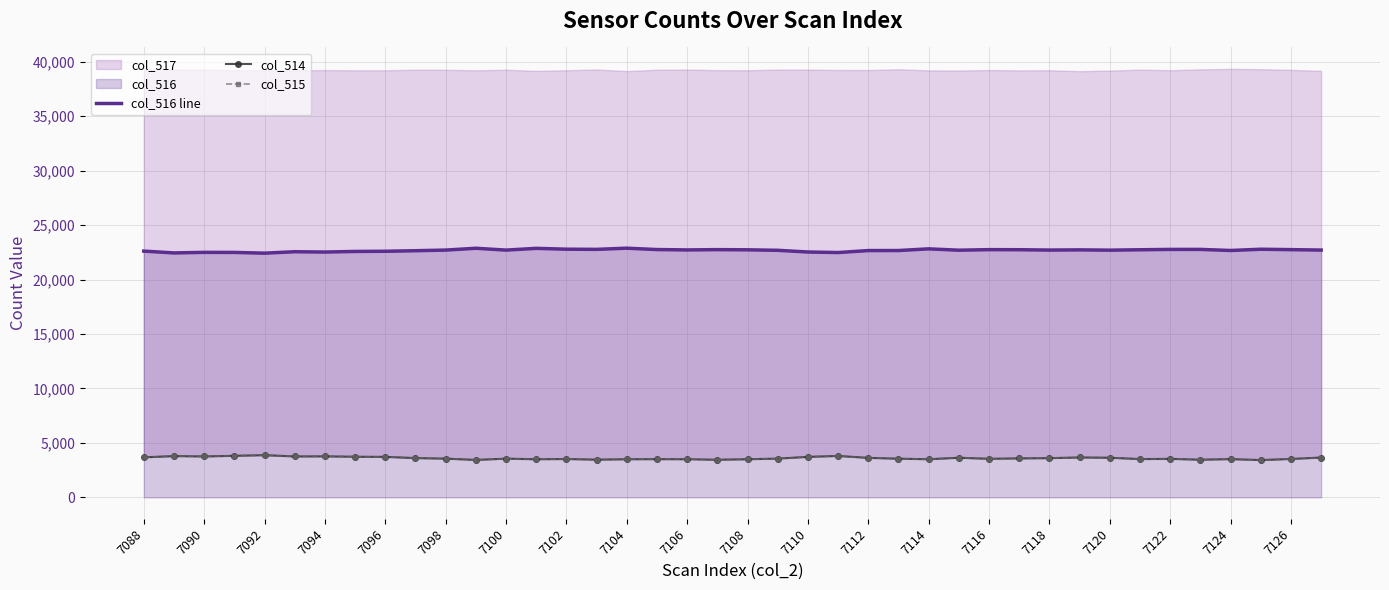

What is the average value of the col_516 line series?

22684